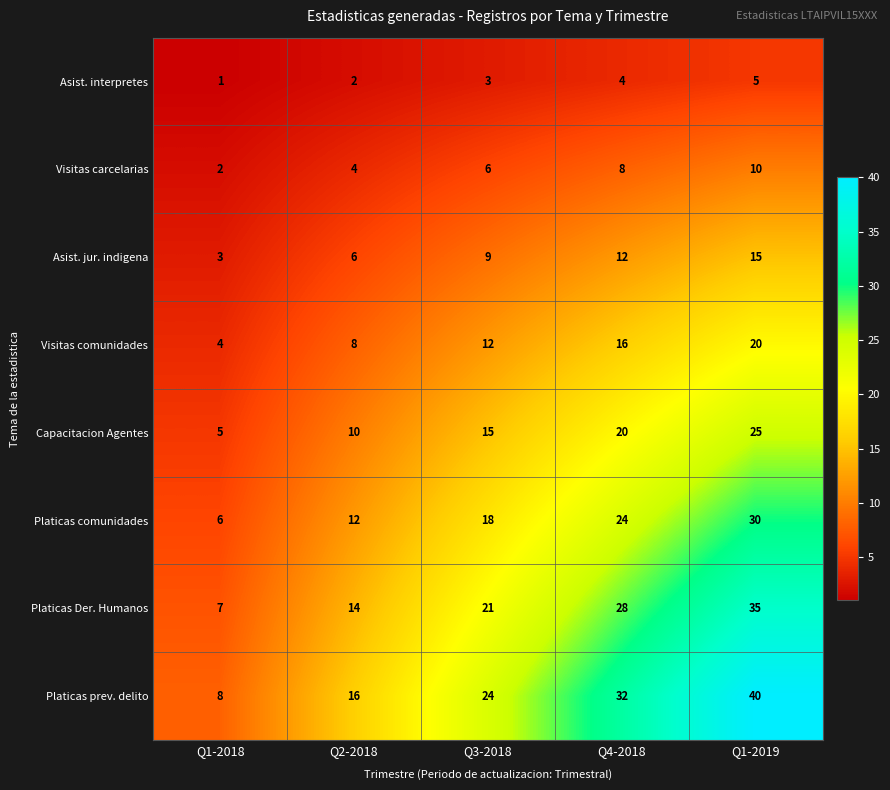

Rank the series at Q1-2019 from lowest to highest value.

Asist. interpretes, Visitas carcelarias, Asist. jur. indigena, Visitas comunidades, Capacitacion Agentes, Platicas comunidades, Platicas Der. Humanos, Platicas prev. delito